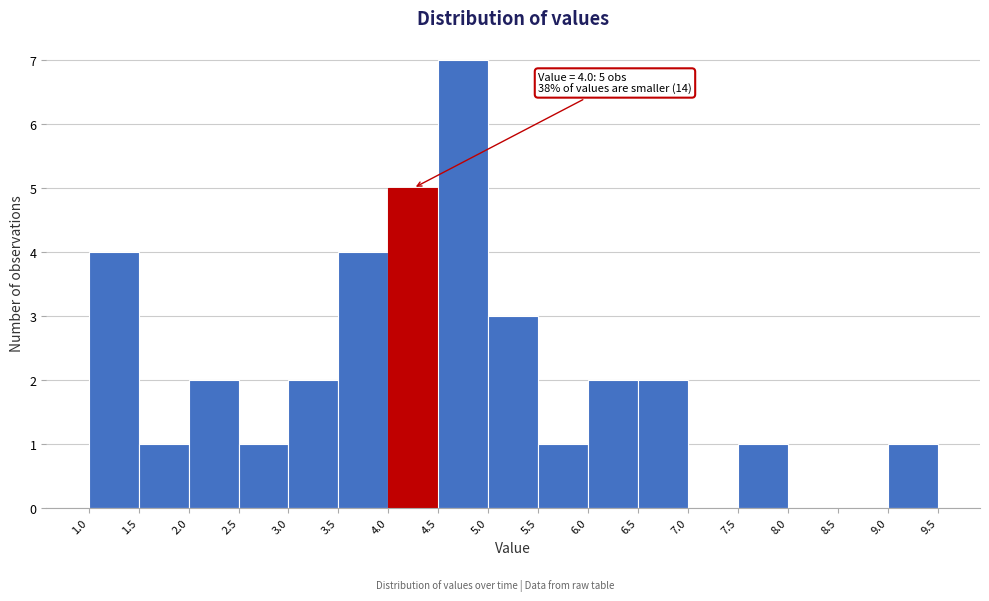

Which range on the x-axis has the tallest bar?

4.5 to 5.0